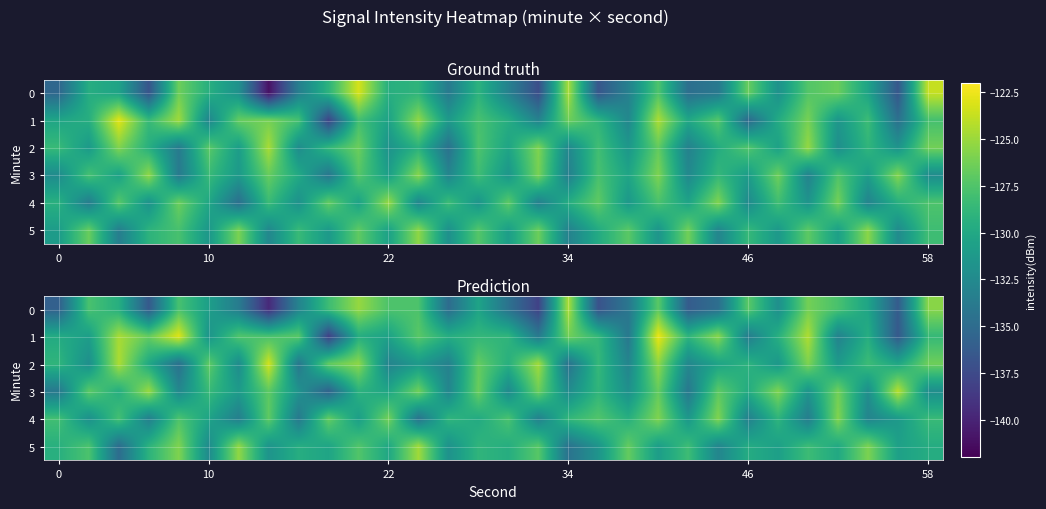

Which series has the largest total across all categories?

1